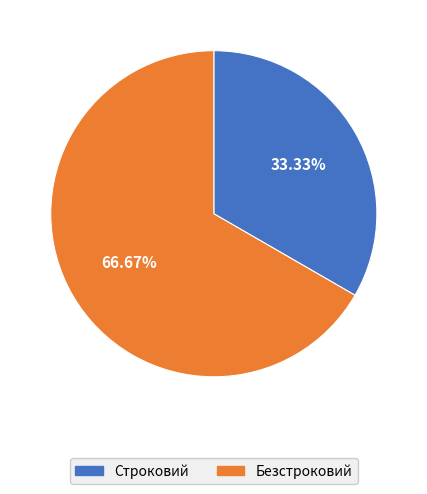

What is the ratio of the value at Строковий to the value at Безстроковий?

0.5